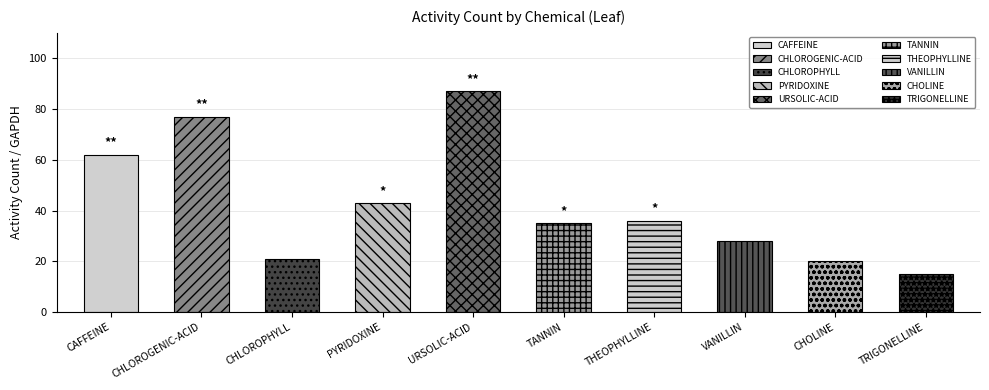

Reading left to right, list all the values displayed in this chart.

62	77	21	43	87	35	36	28	20	15